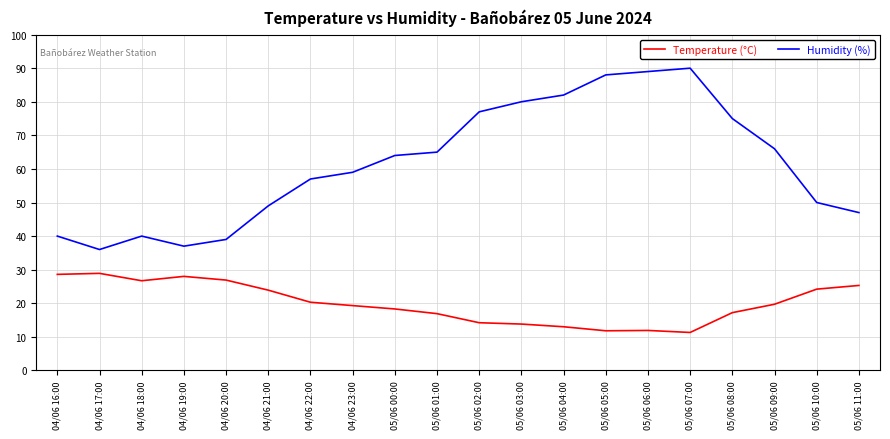

True or false: Humidity (%) and Temperature (°C) cross at least once.

False